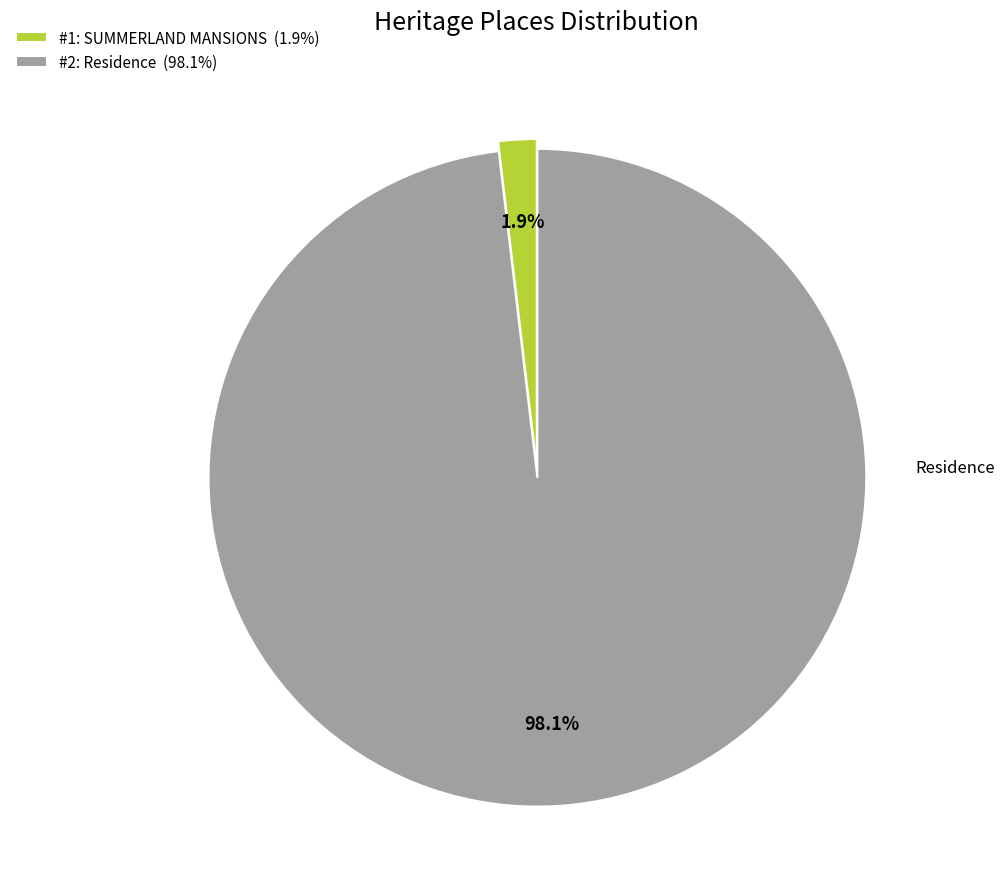

Count the number of slices in the pie.

2